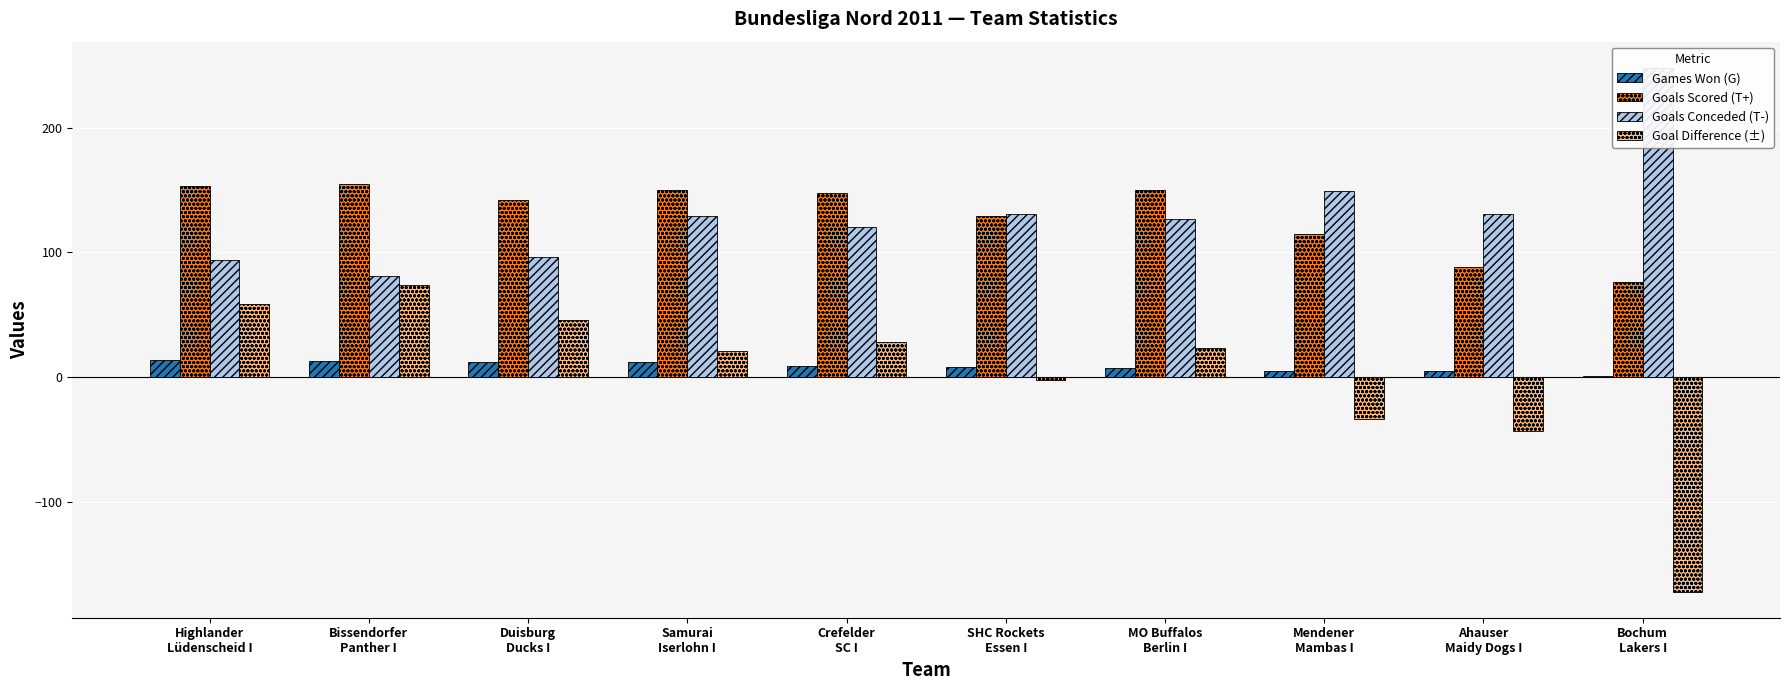

How many data points in Goals Scored (T+) are above 148?

4